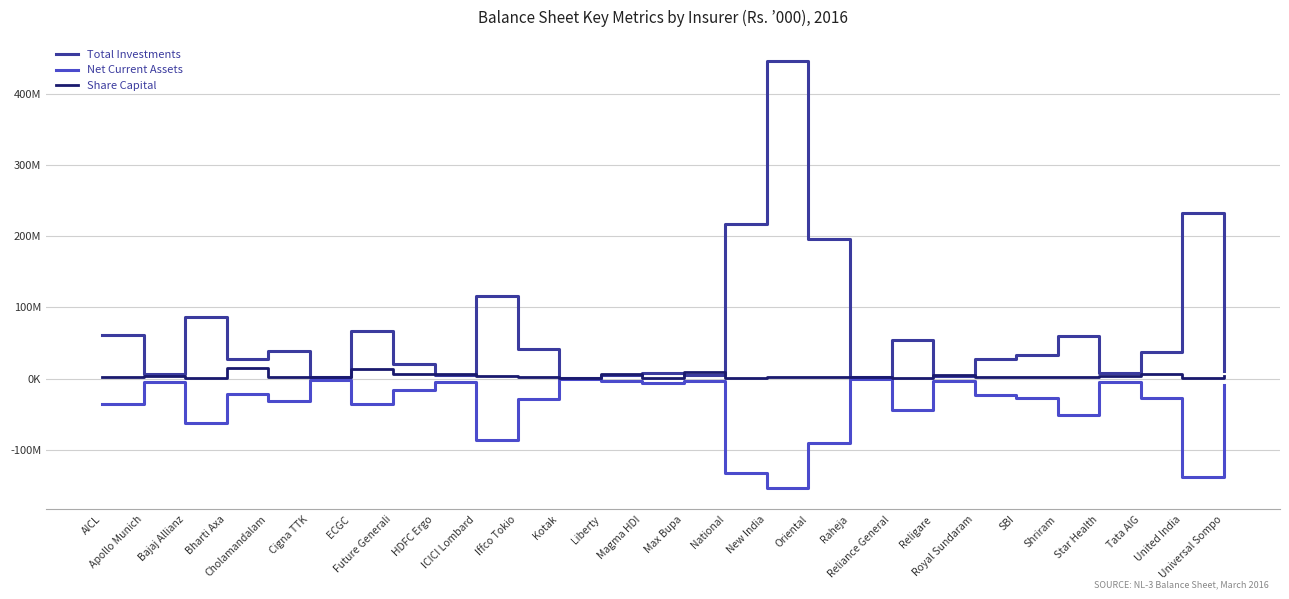

Which label corresponds to the smallest value in the chart?

New India